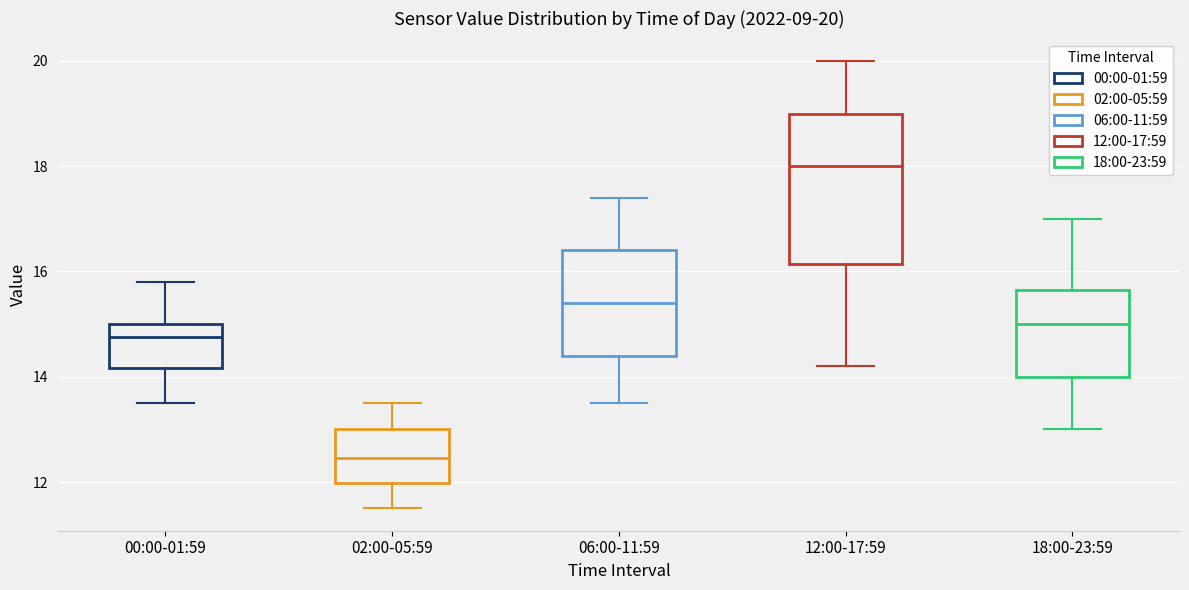

Which box's median line is the highest?

12:00-17:59